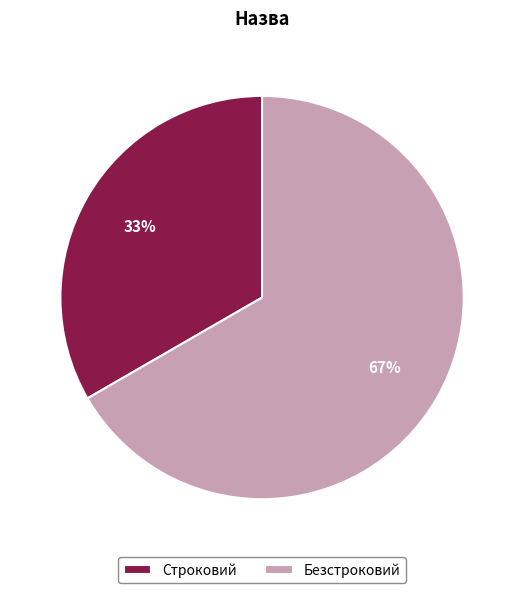

To the nearest percent, what is the average slice percentage?

50%